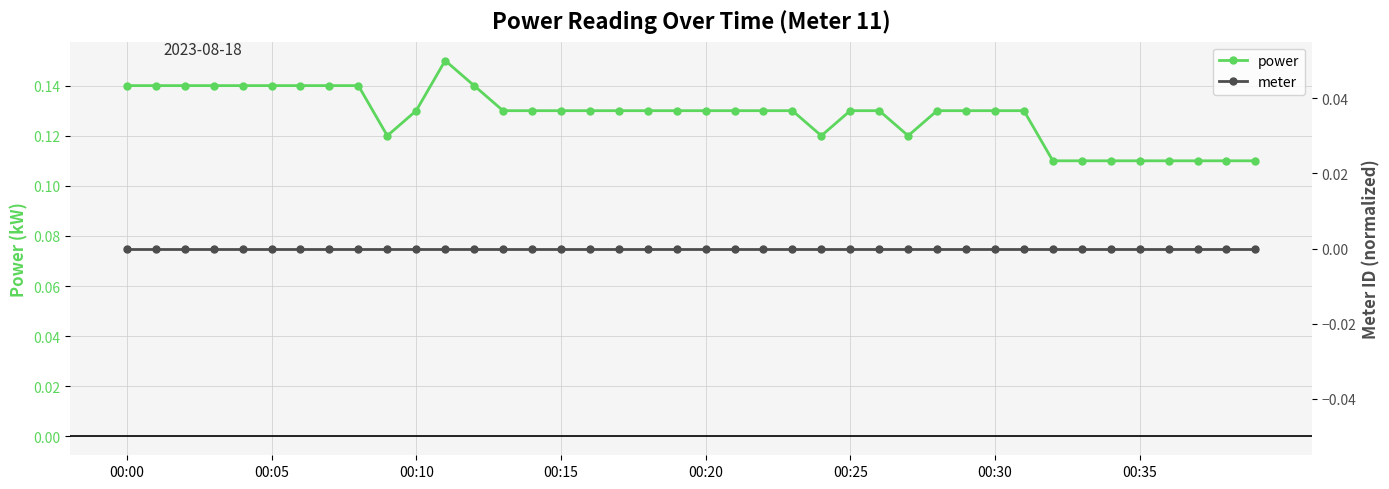

In power, how many points are higher than both neighbors (excluding endpoints)?

1